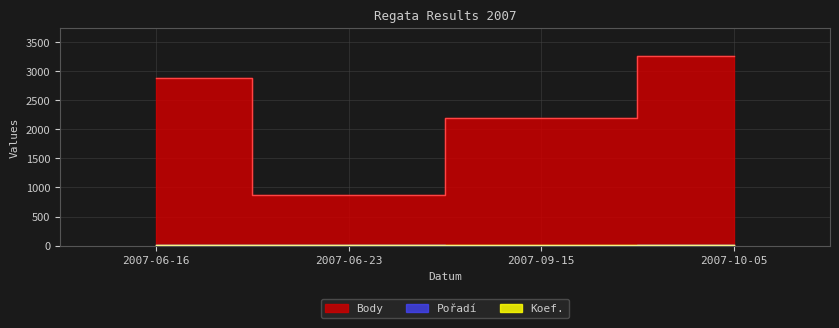

What are all the series names shown in the legend?

Body, Pořadí, Koef.